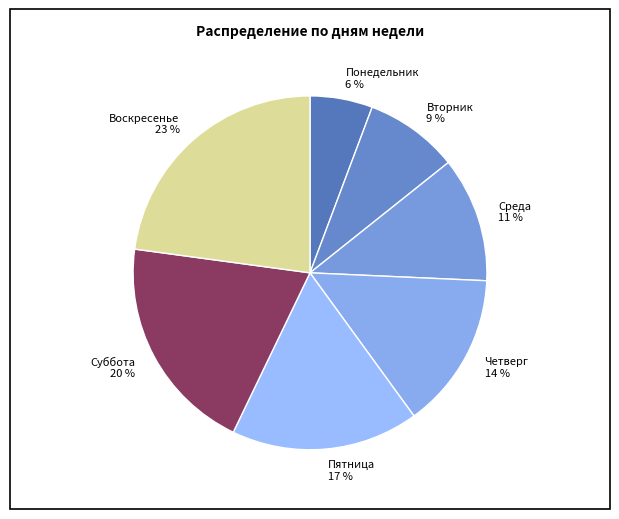

How many slices are in this pie chart?

7